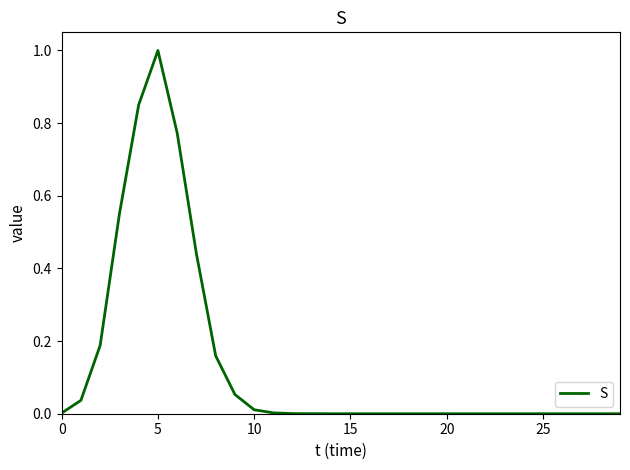

What is the sum of all values?

4.1